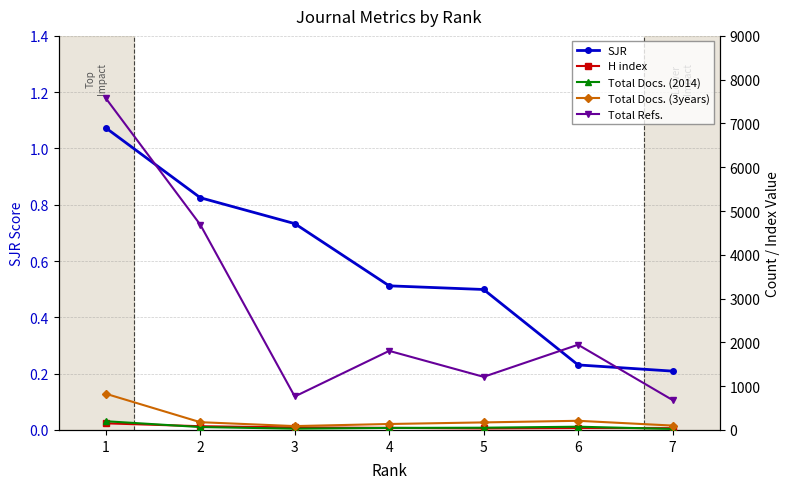

The value of Total Refs. at 3 is 764.0. True or false?

True